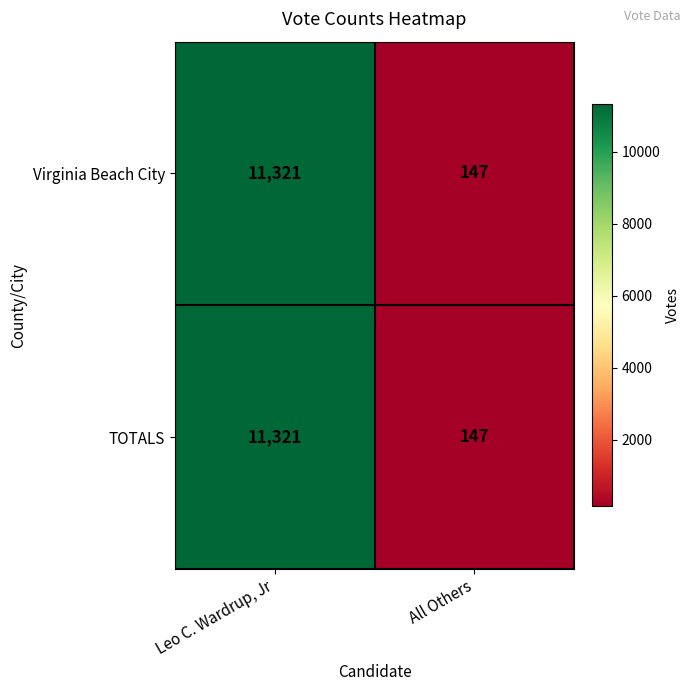

What is the minimum value for Virginia Beach City?

147